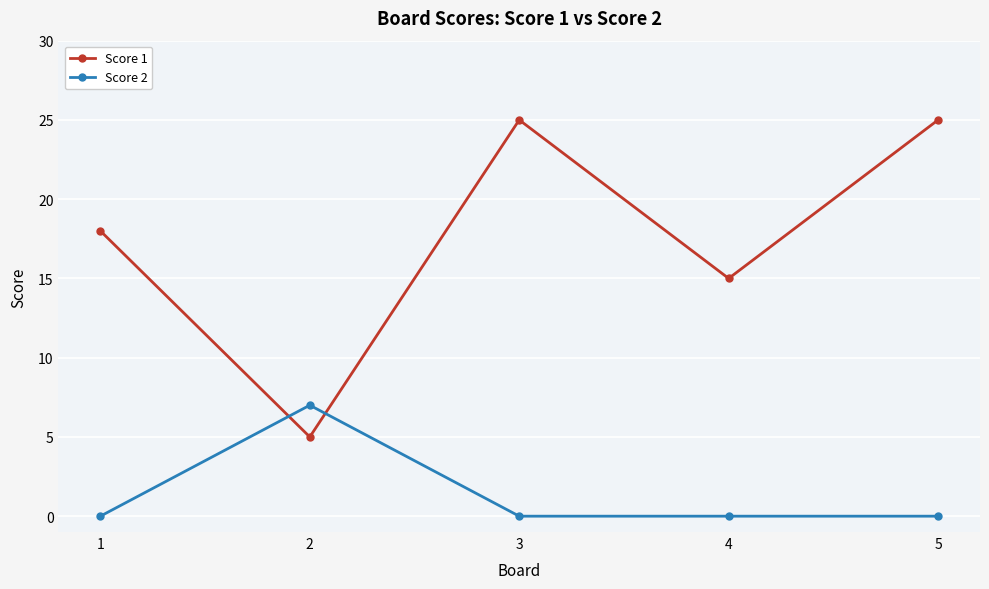

How many lines are shown in the chart?

2